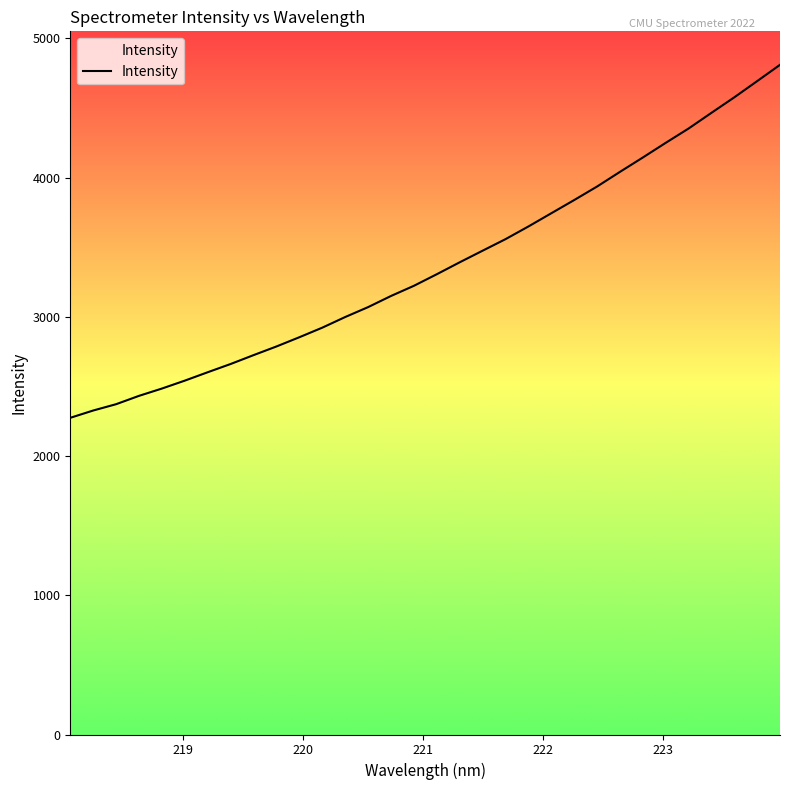

What is the difference between the maximum and minimum values?

2535.6